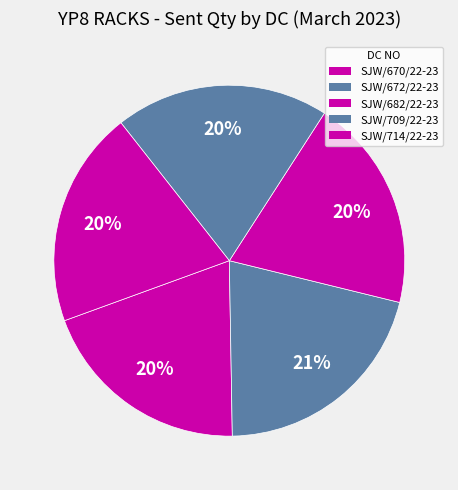

Rank the categories by value from lowest to highest.

SJW/670/22-23, SJW/682/22-23, SJW/709/22-23, SJW/714/22-23, SJW/672/22-23